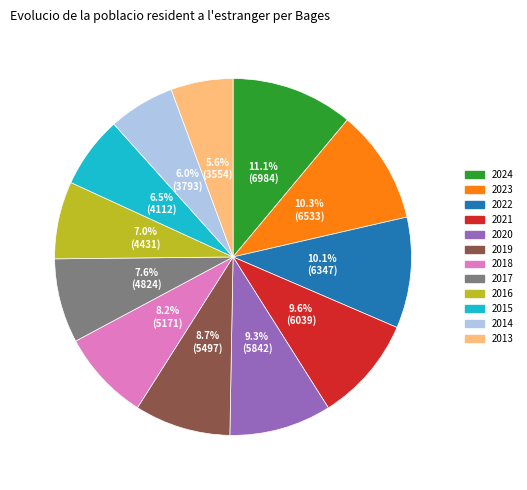

To the nearest percent, what is the combined percentage of 2015 and 2020?

16%